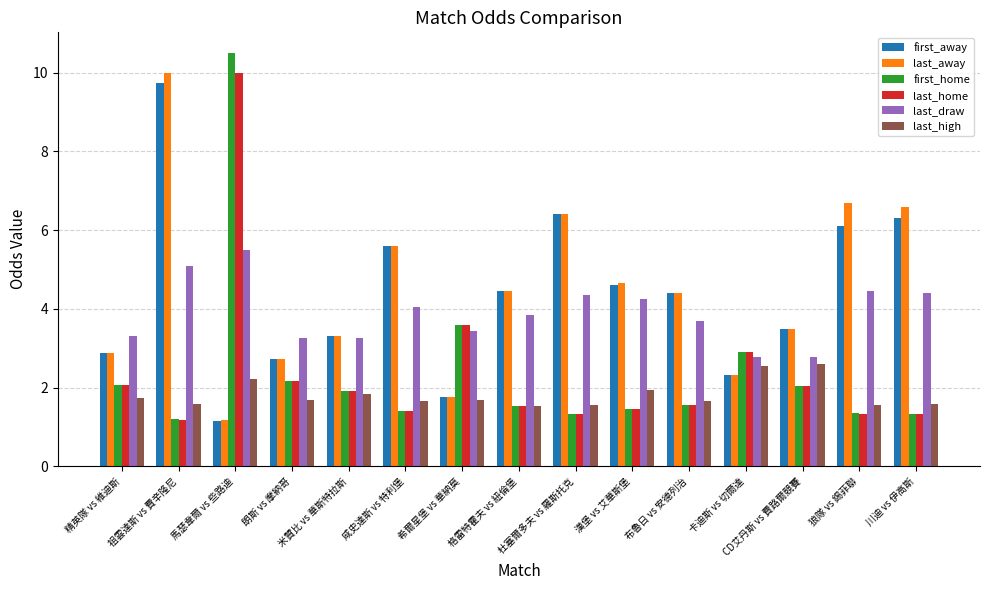

How many distinct data groups are displayed?

6